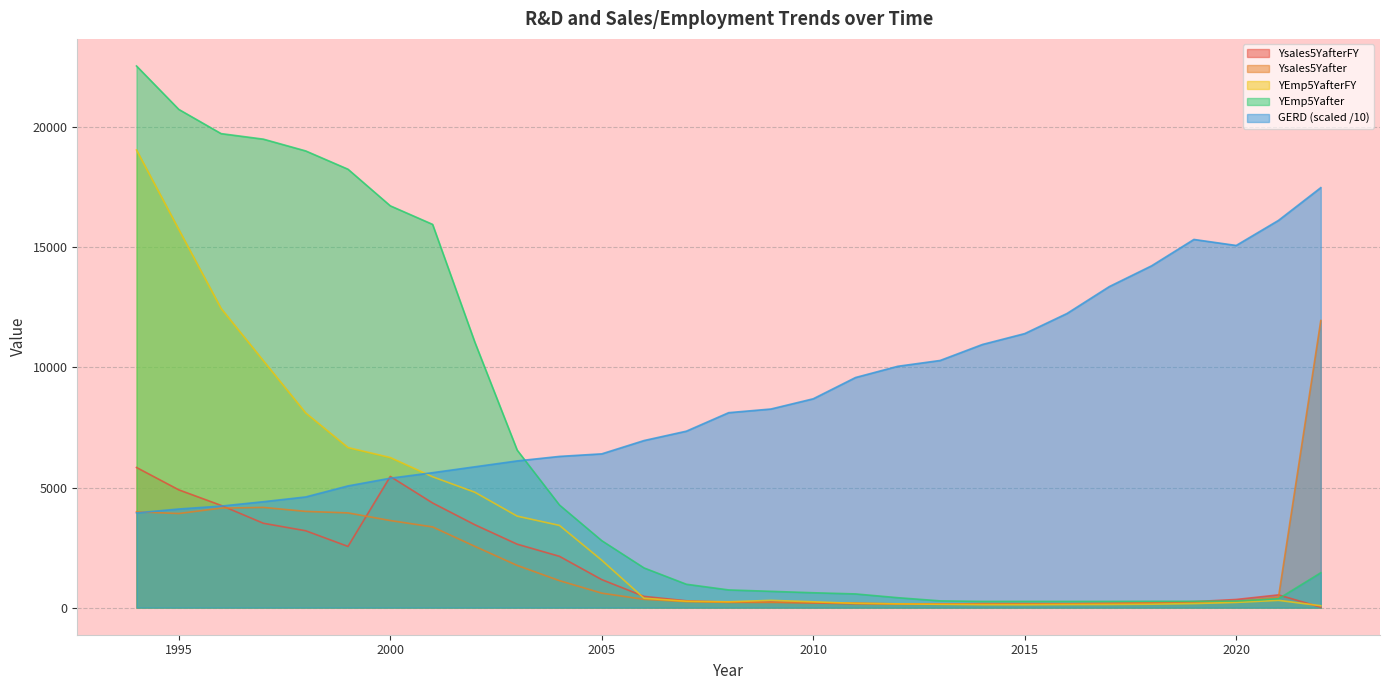

What is the minimum value shown in the chart?

17.5